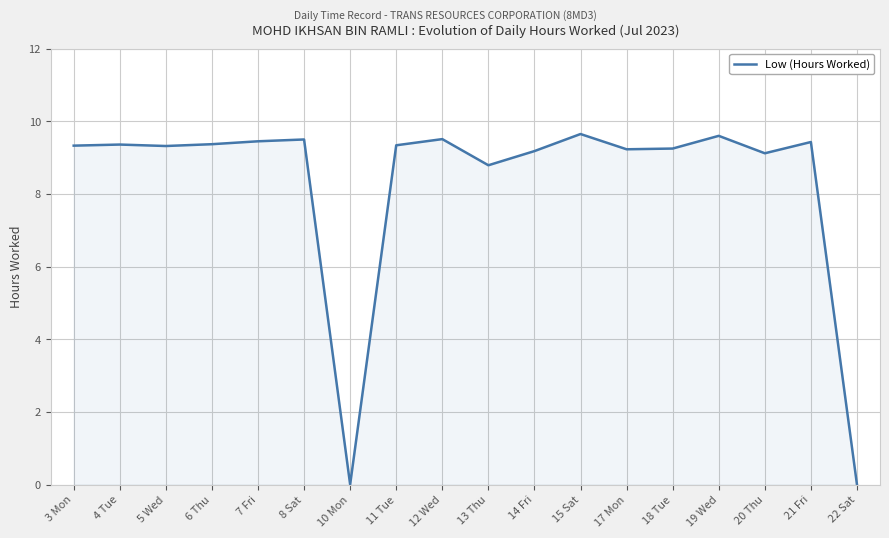

What is the change in value from 5 Wed to 7 Fri?

+0.1